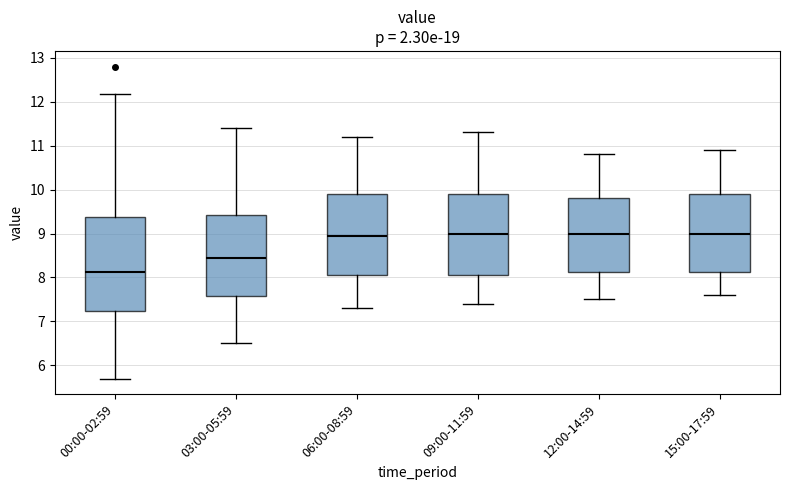

Which box is the tallest, from its lower edge to its upper edge?

00:00-02:59